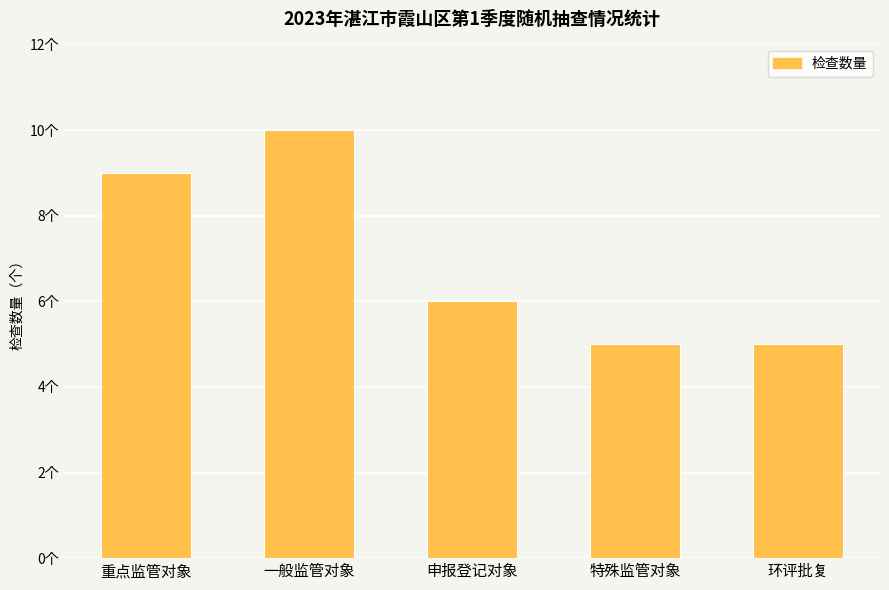

The value at 重点监管对象 is 2. True or false?

False